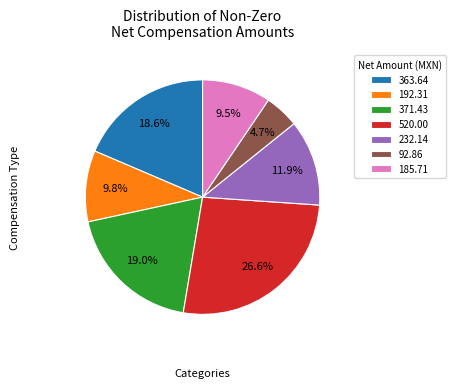

What is the ratio of the value at 371.43 to the value at 92.86?

4.0